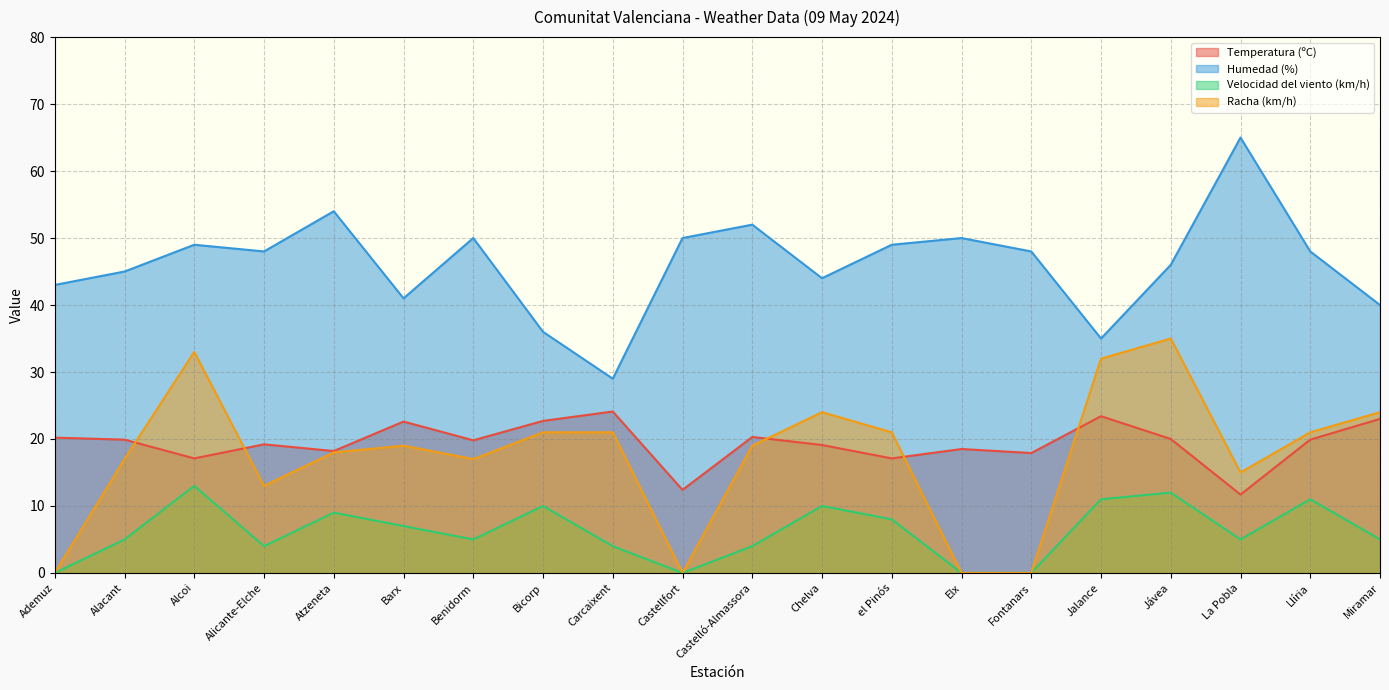

What is the maximum value shown in the chart?

65.0